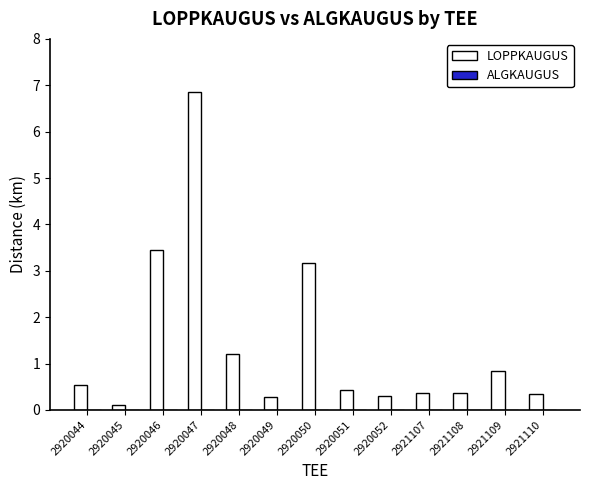

Which label corresponds to the smallest value in the chart?

2920045